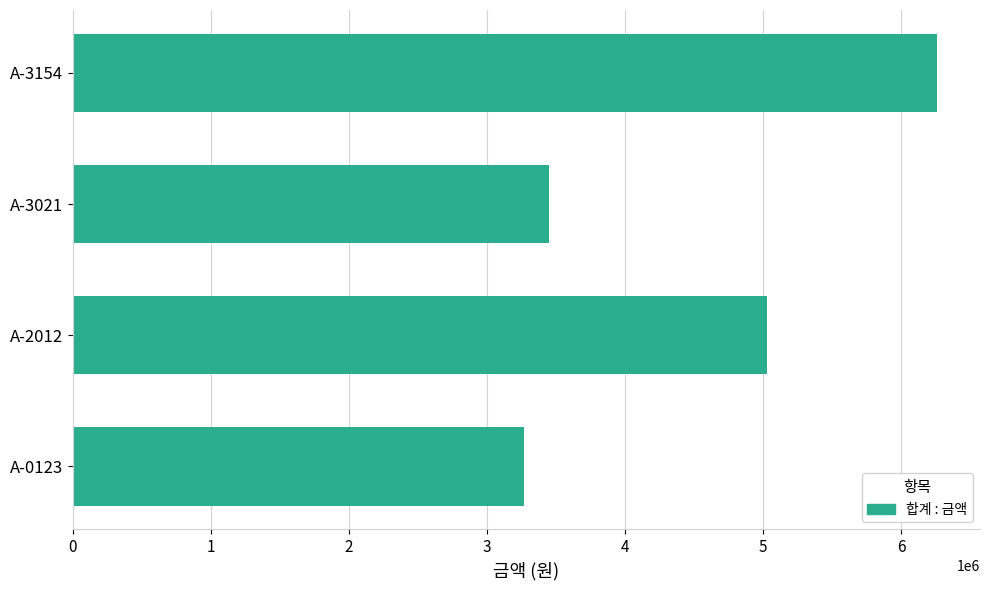

The value at A-3021 is 5288364. True or false?

False